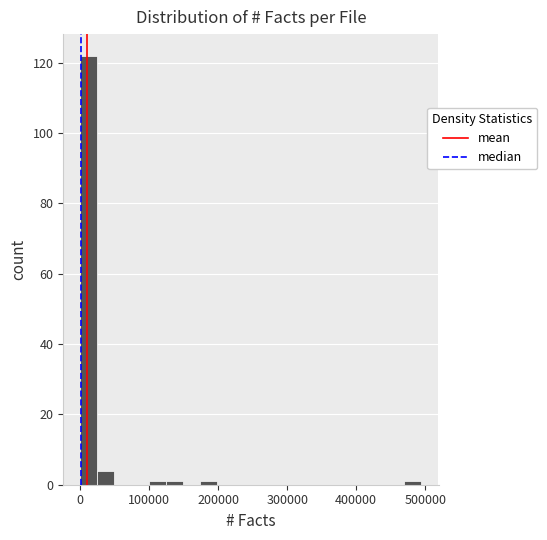

Read against the x-axis, roughly where is the centre of the tallest bar?

10000